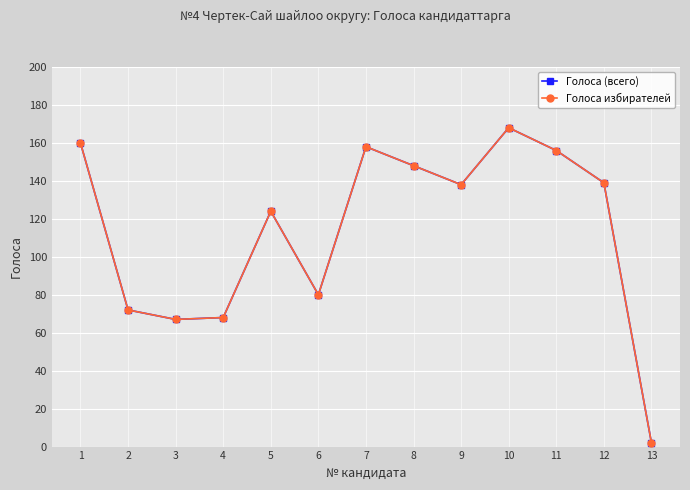

Where is Голоса избирателей nearest to the value 85?

6